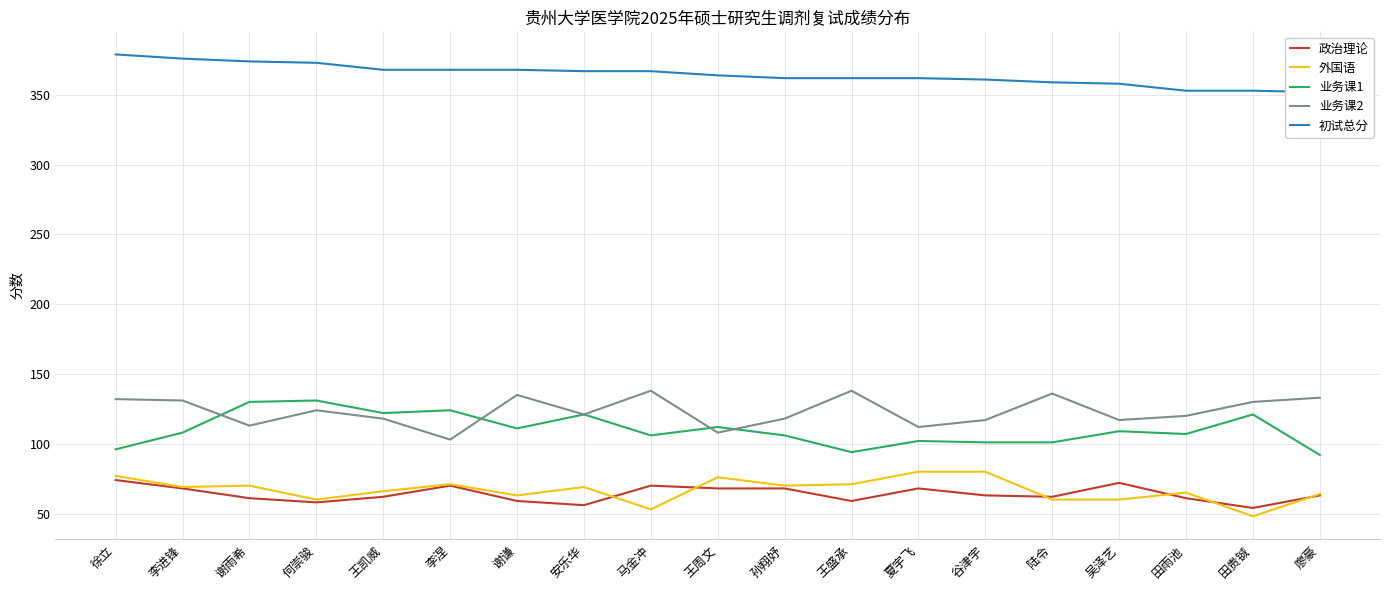

At which label does 外国语 reach its minimum?

田贵铖